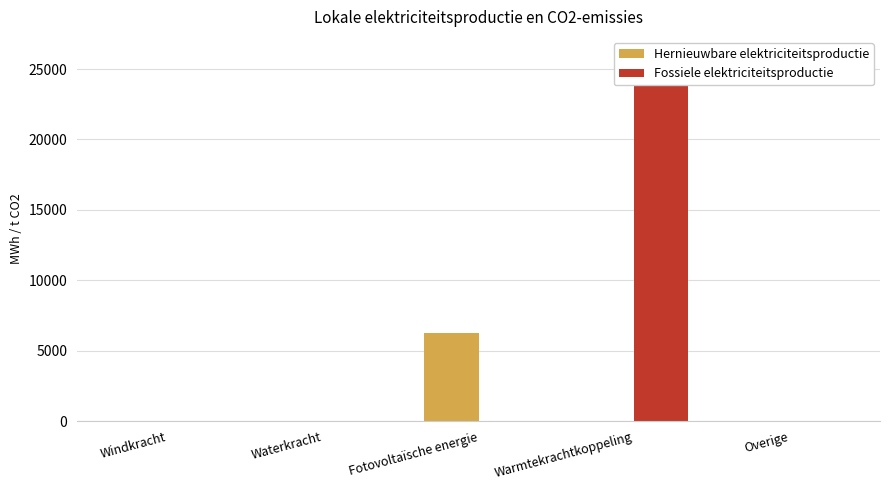

Are the bars grouped side by side (vs. stacked)?

Yes